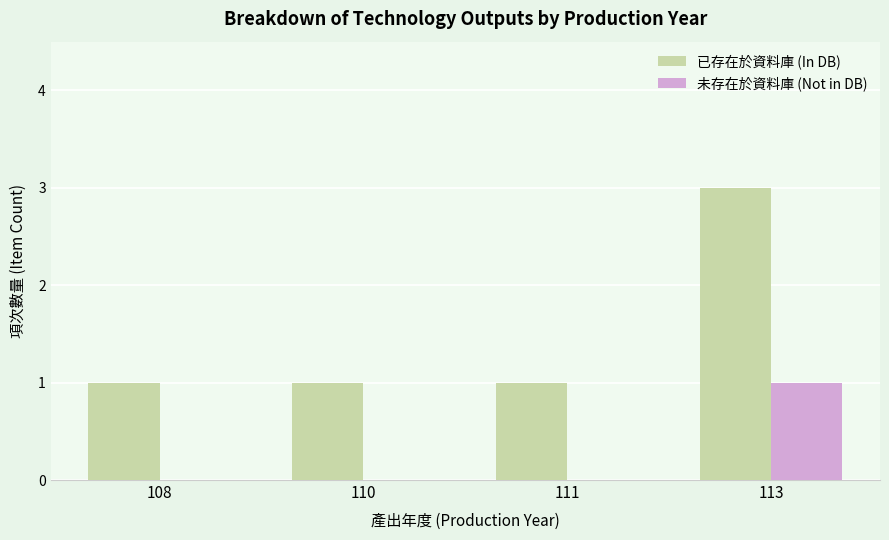

The 已存在於資料庫 (In DB) series shows 1 at 110. True or false?

True